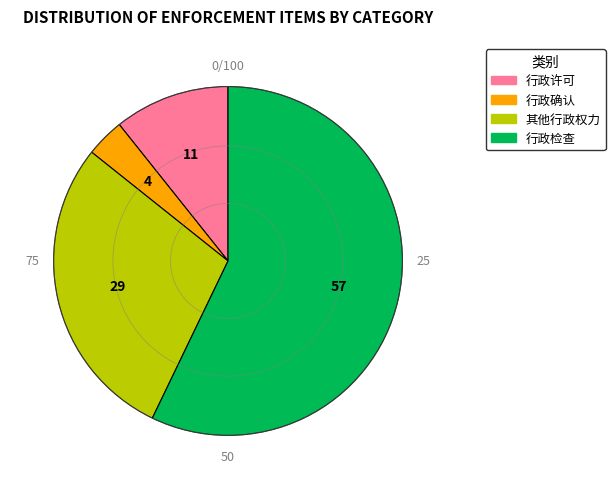

Is it true that 行政许可 is 11% of the pie?

True